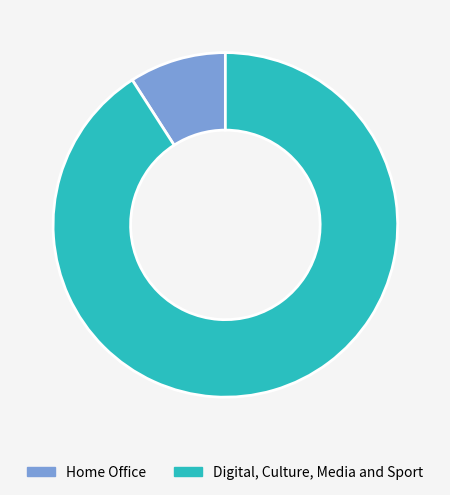

Count the number of slices in the pie.

2